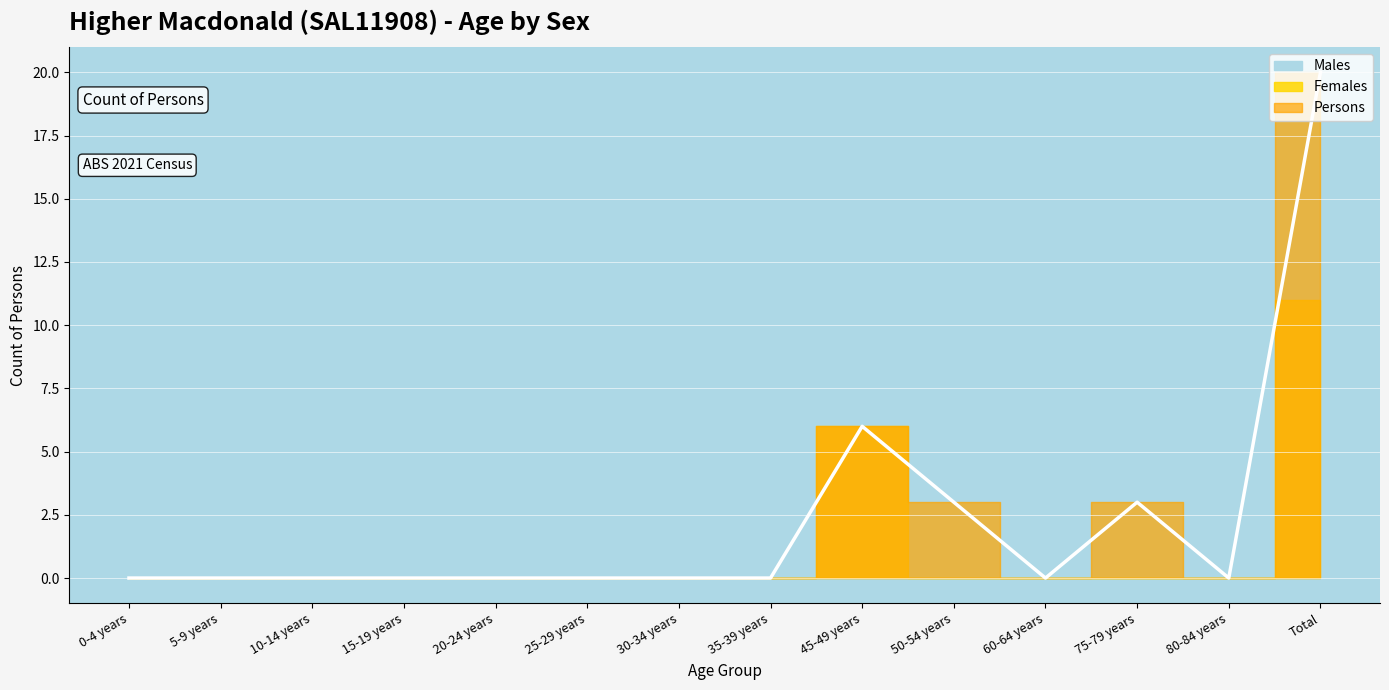

What is the difference between the Females values at 20-24 years and 45-49 years?

6